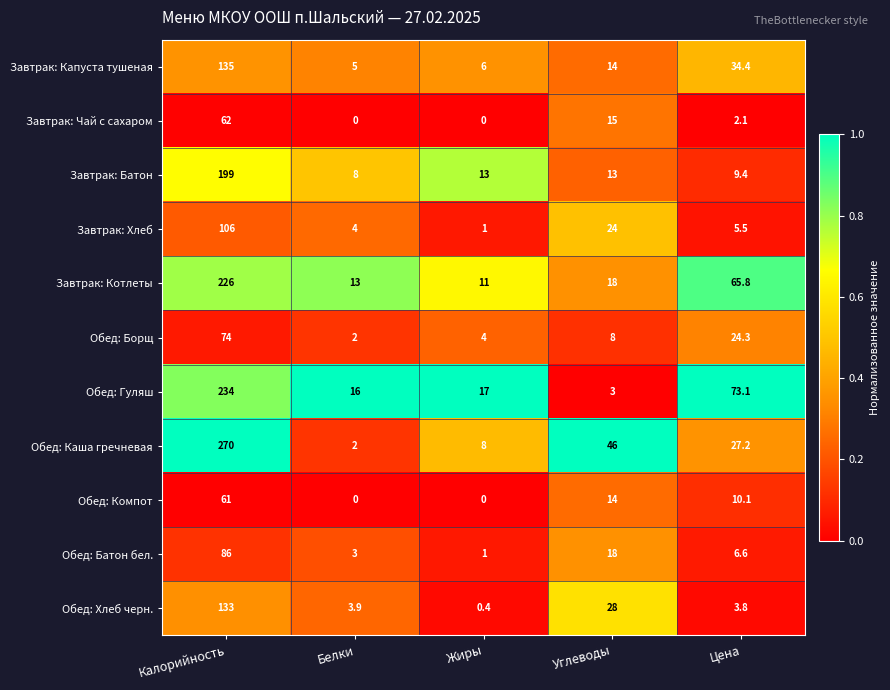

What is the total value across all series at Жиры?

61.4